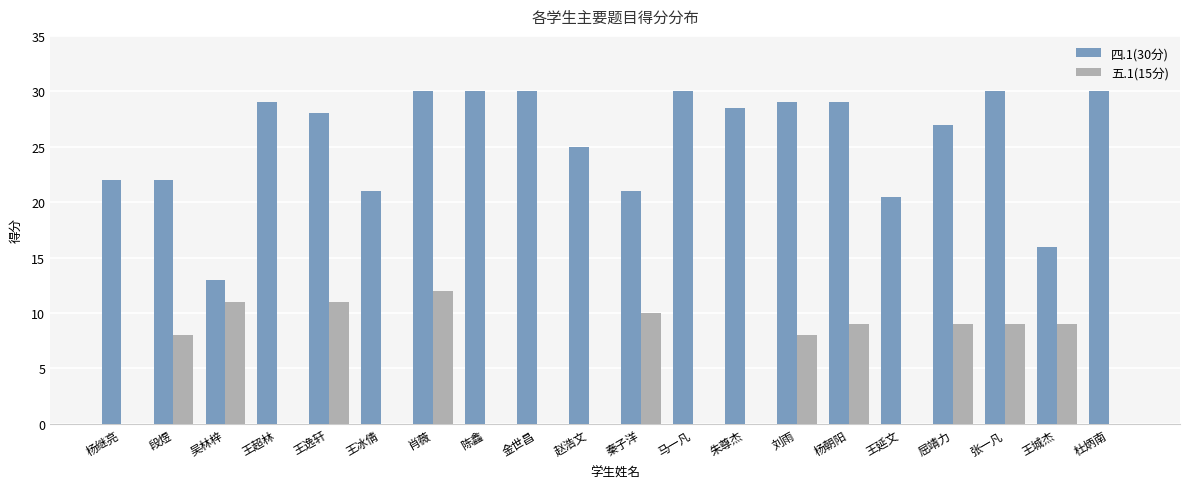

What is the approximate value of 五.1(15分) at 杨朝阳?

9.0